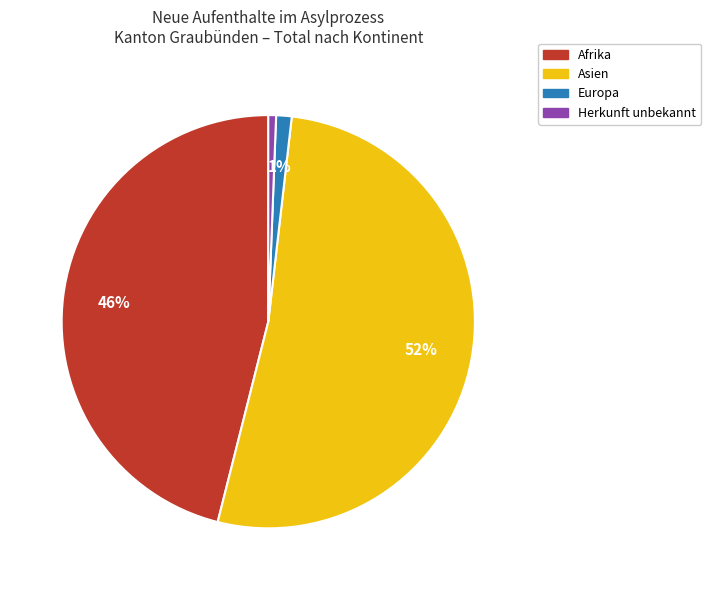

Which slice is the largest?

Asien